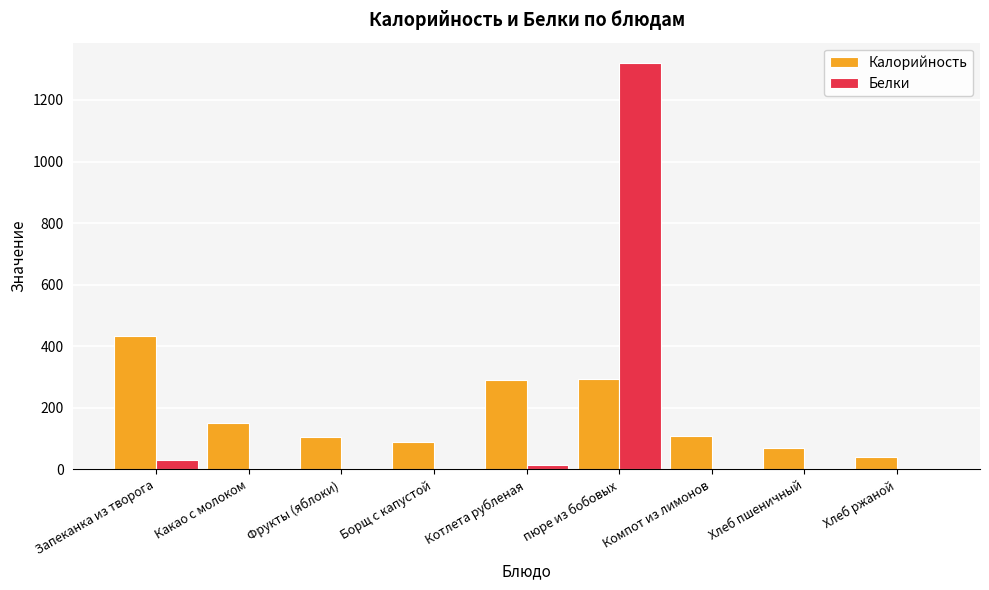

What is the total value across all series at пюре из бобовых?

1612.5